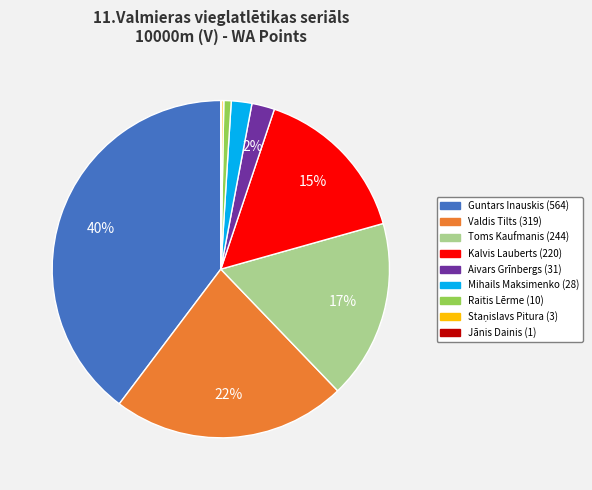

Is there a majority slice in this chart?

No